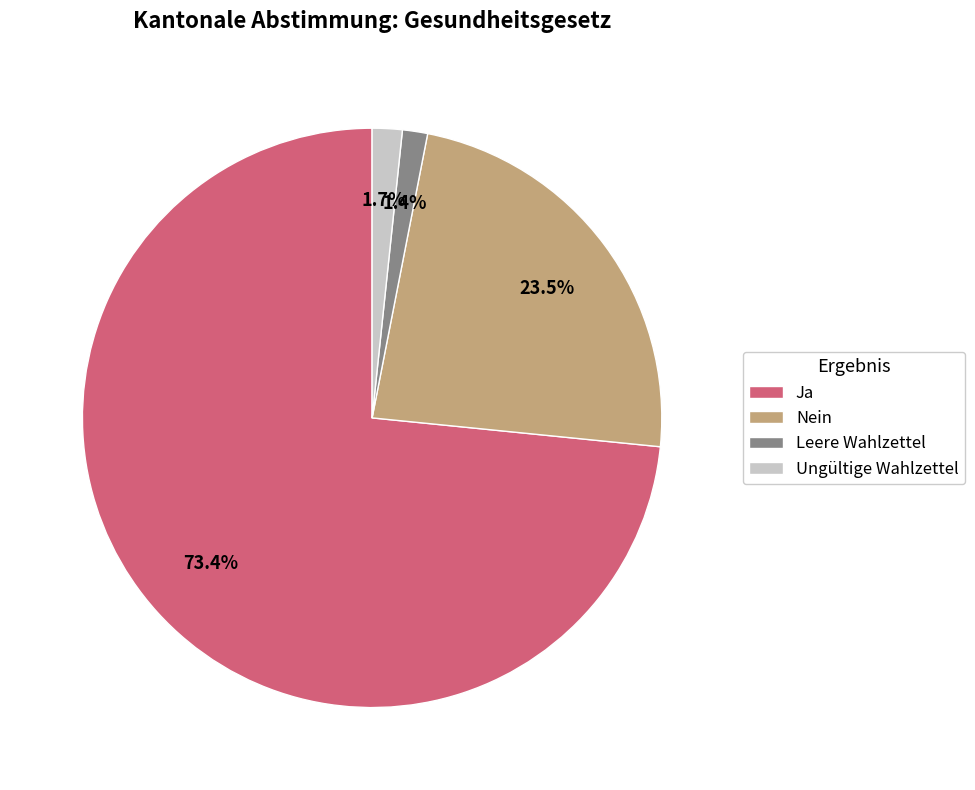

To the nearest percent, what is the difference between the Nein and Leere Wahlzettel slice percentages?

22%